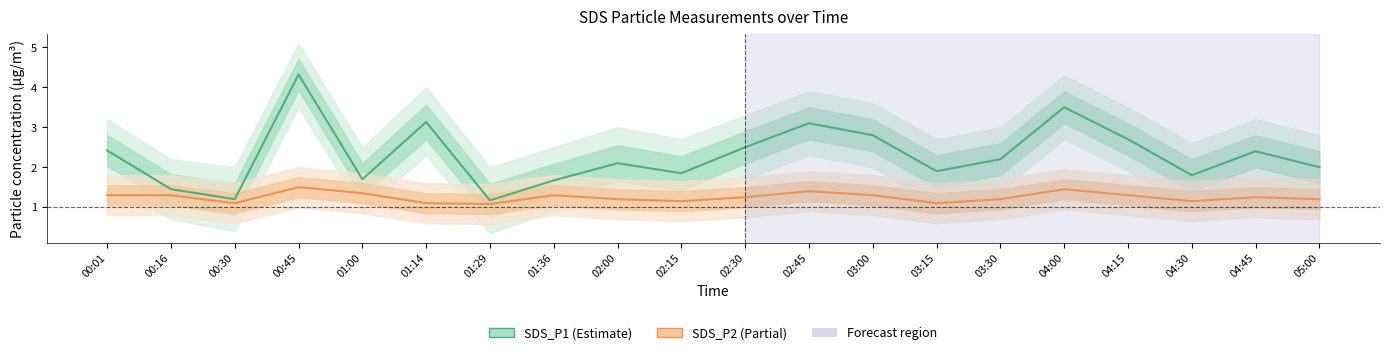

How many lines are shown in the chart?

2